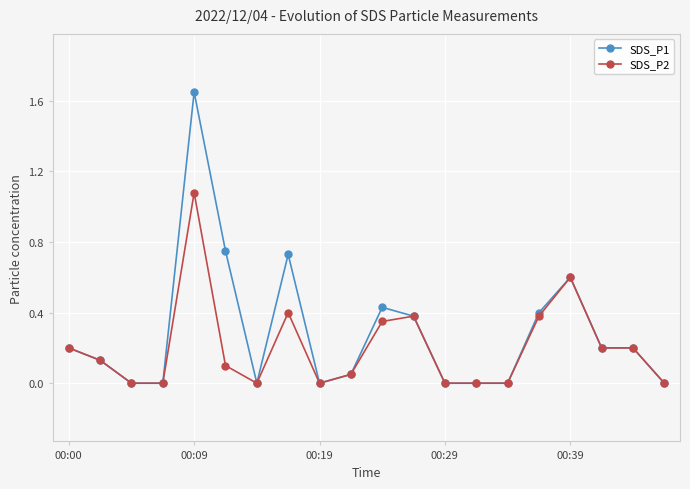

True or false: SDS_P1 has more than 1 points higher than both neighbors.

True